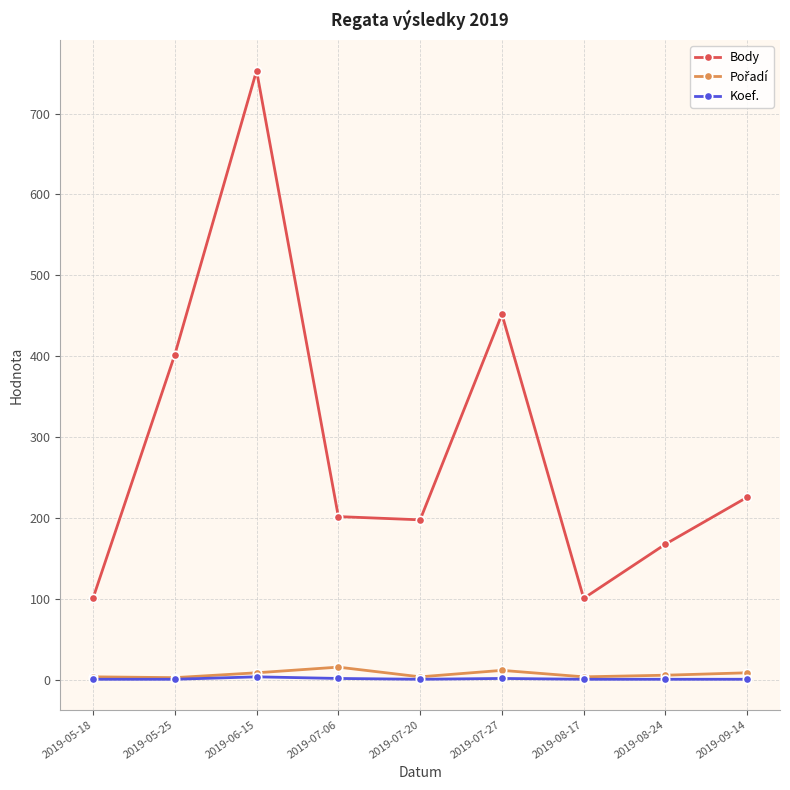

What value does the Body series have at 2019-06-15?

753